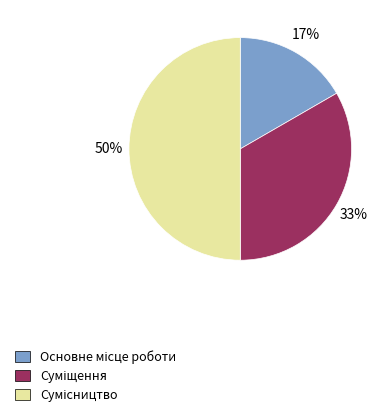

To the nearest percent, what is the average slice percentage?

33%